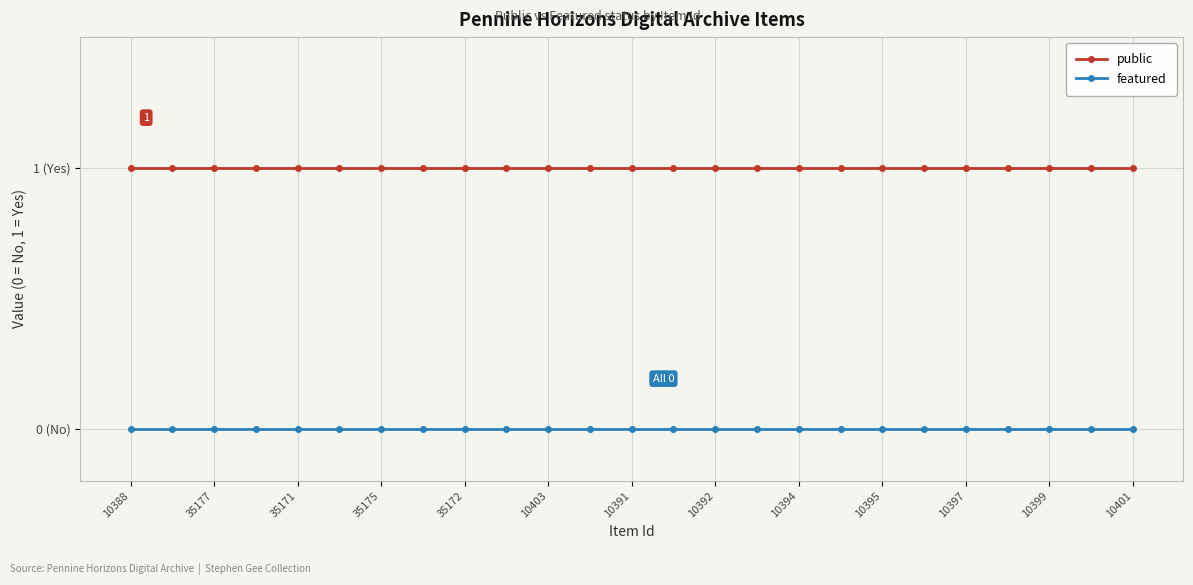

Does the chart have visible grid lines?

Yes